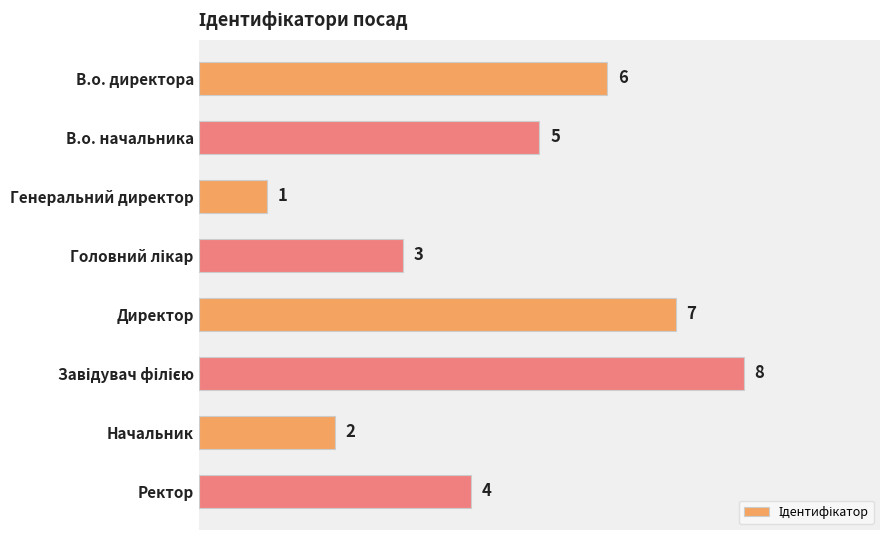

What is the difference between the maximum and minimum values?

7